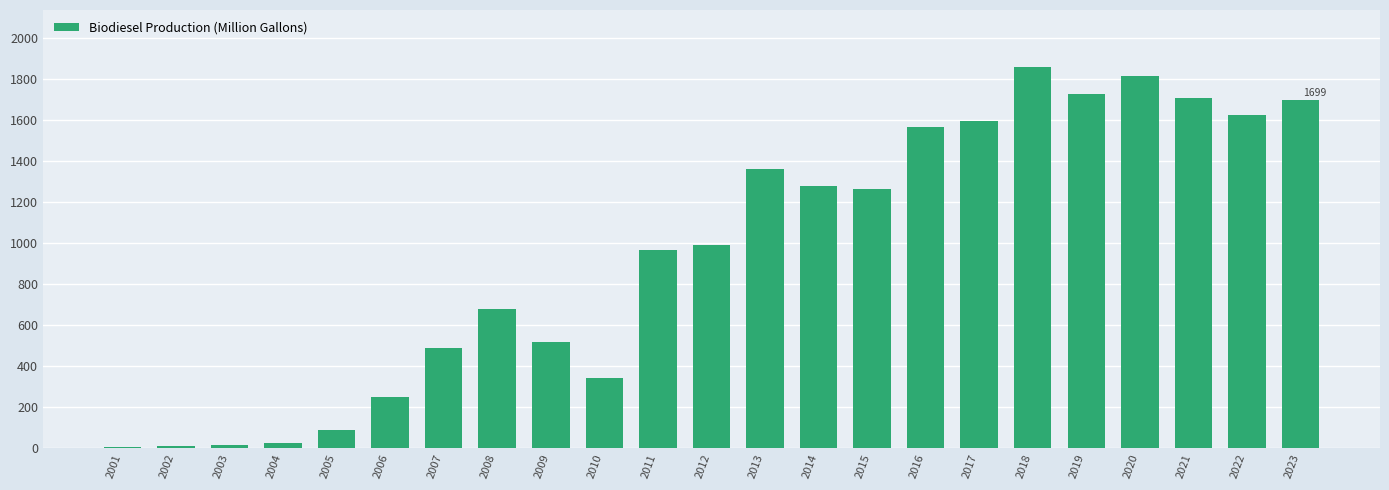

The value at 2008 is 678.1. True or false?

True